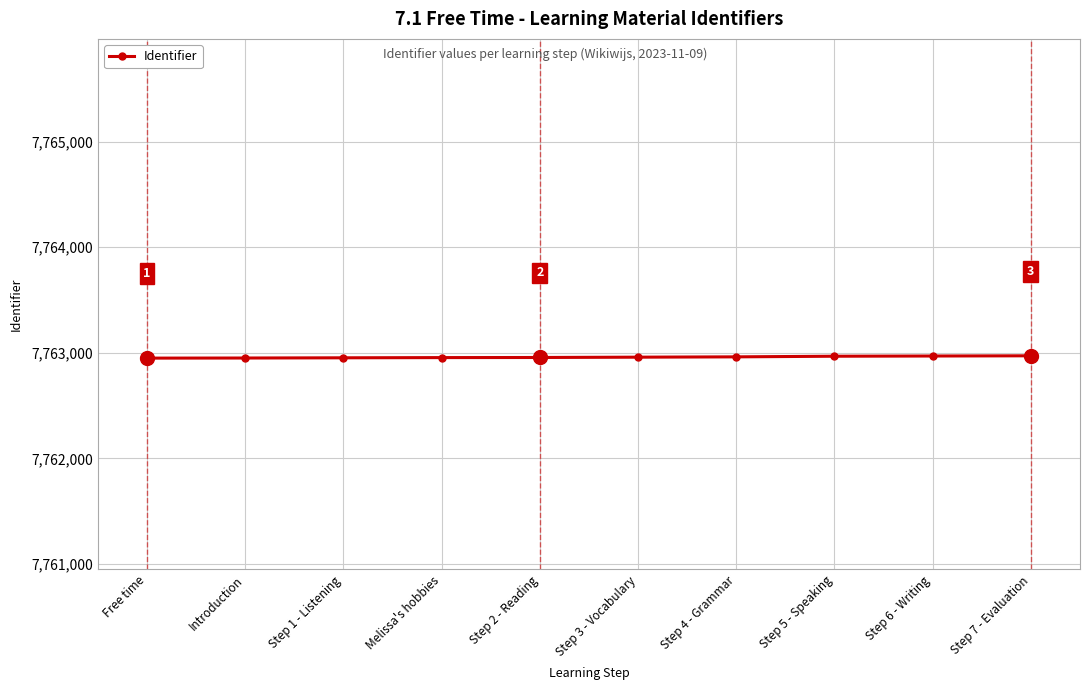

What is the change in value from Free time to Step 2 - Reading?

+6